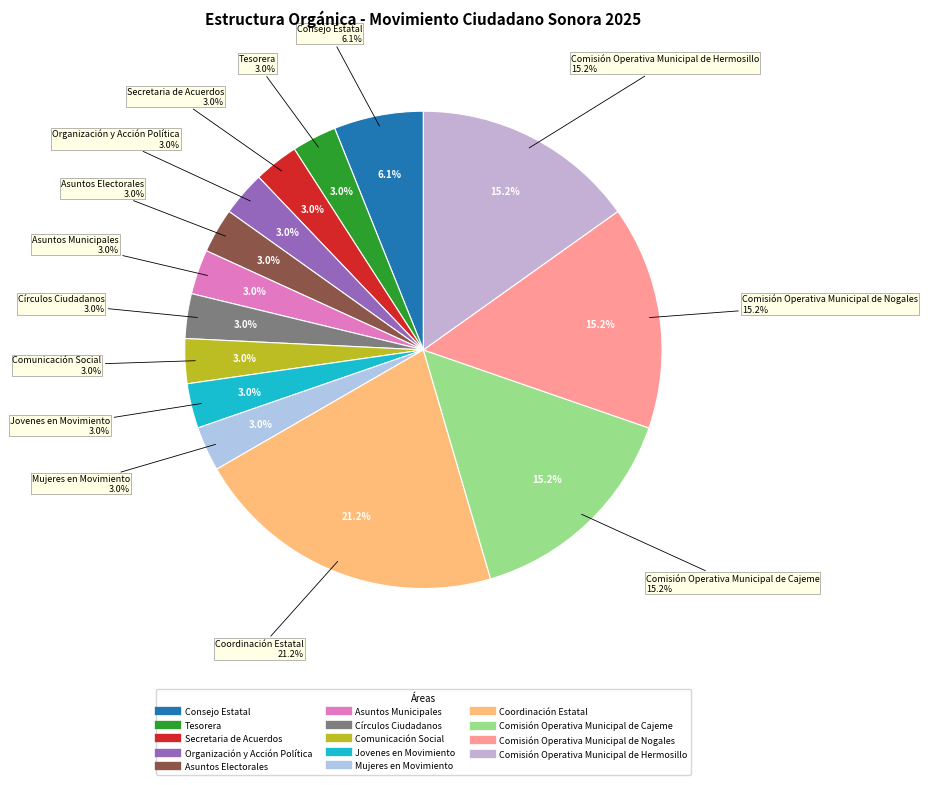

What percentage do Asuntos Electorales and Comisión Operativa Municipal de Cajeme together represent?

18.2%